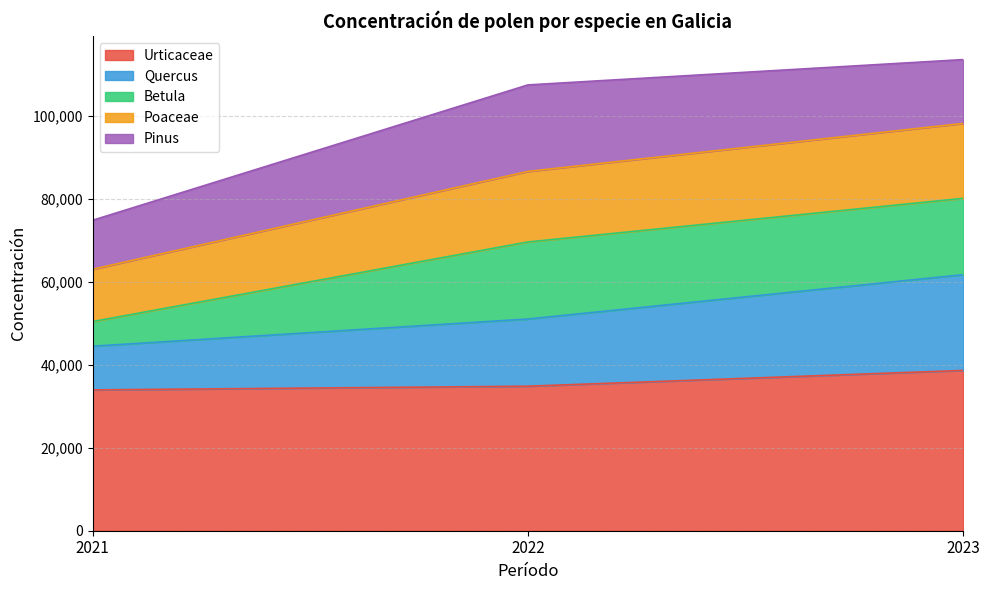

What is the total value across all series at 2022?

107433